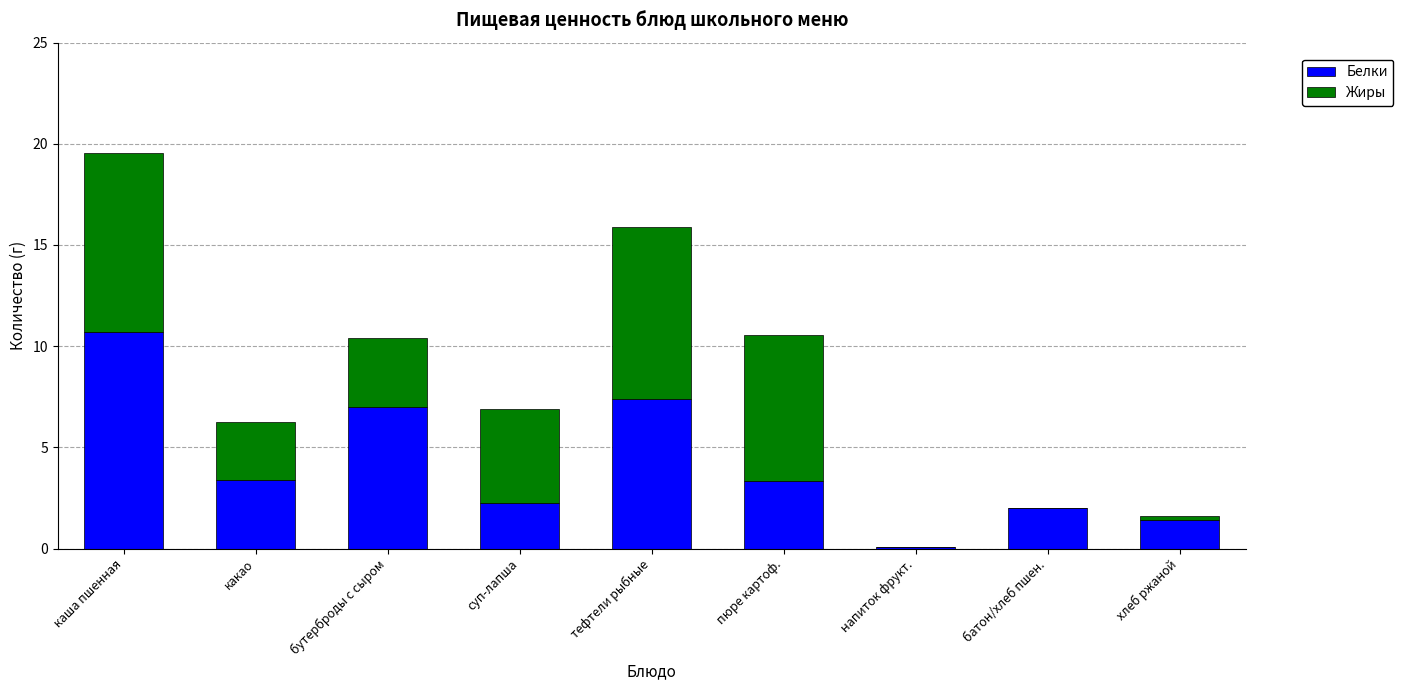

The Белки series shows 1.3 at какао. True or false?

False